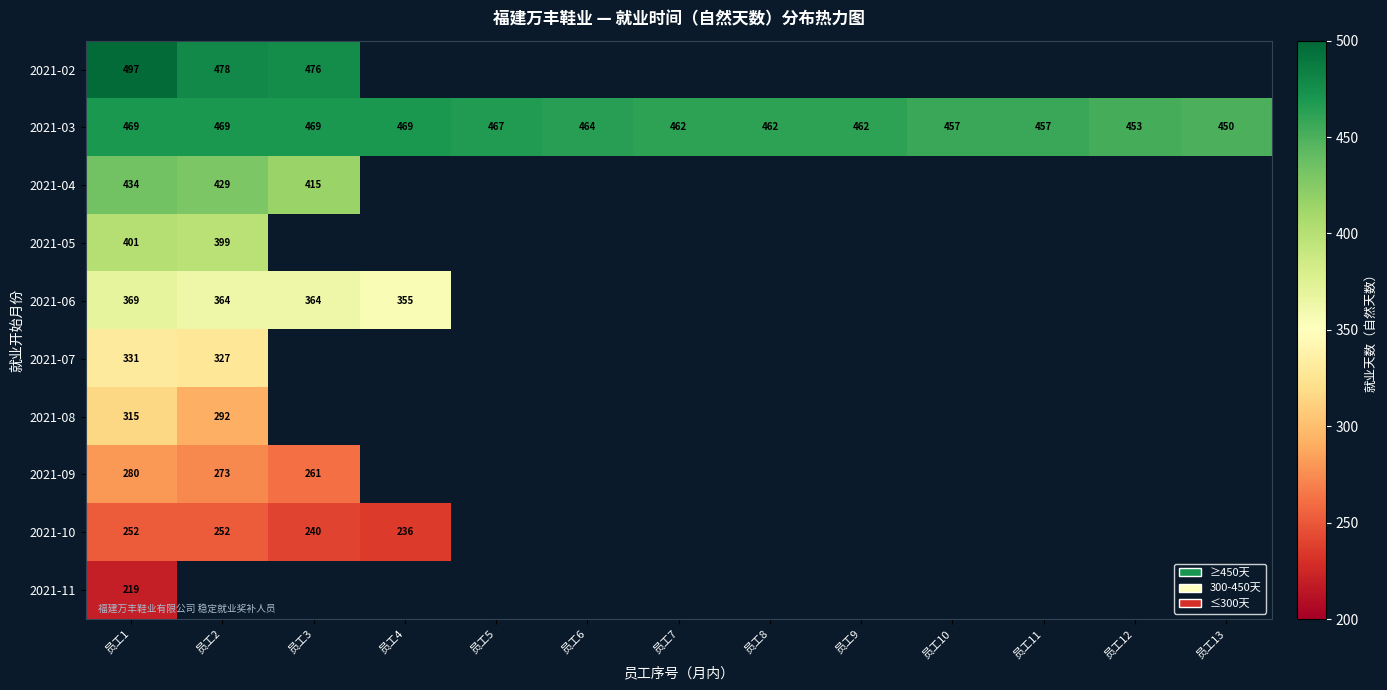

The 2021-04 series shows 683 at 员工3. True or false?

False